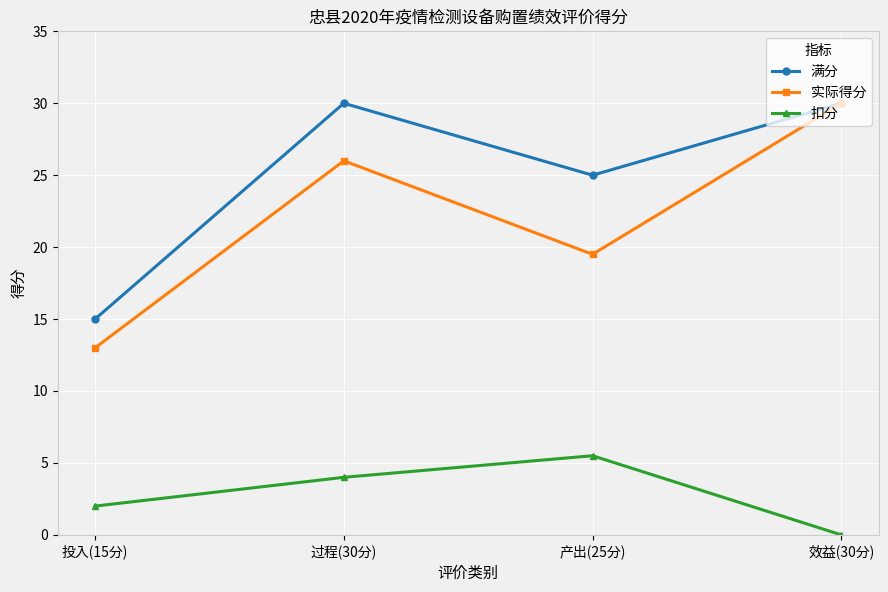

Rank the categories by 扣分 value from highest to lowest.

产出(25分), 过程(30分), 投入(15分), 效益(30分)